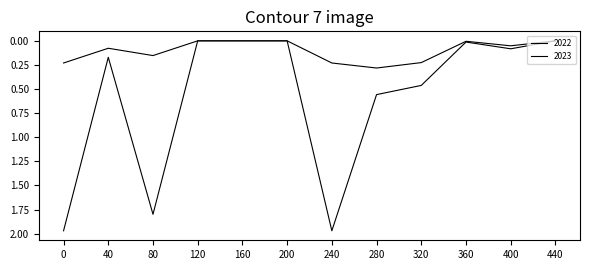

True or false: 2022 and 2023 cross at least once.

False